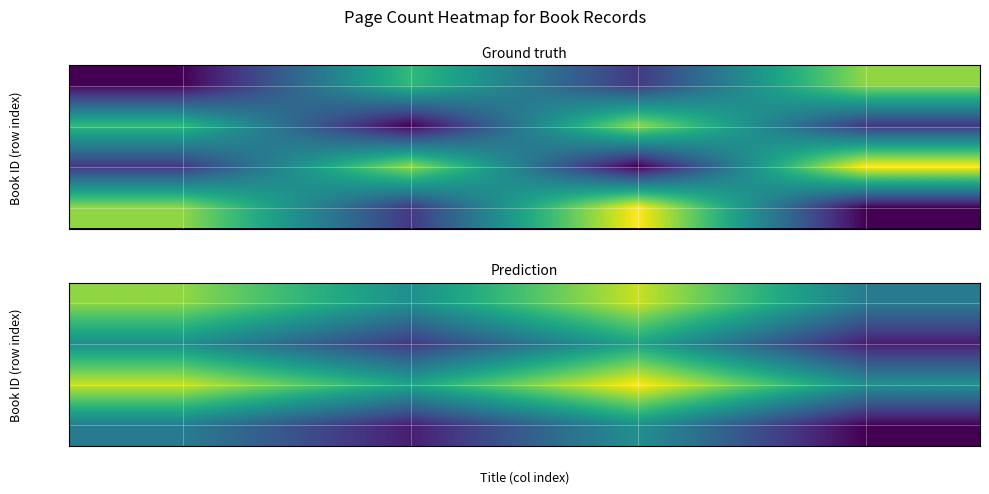

True or false: 7395 has a value of 356 at 2.

True